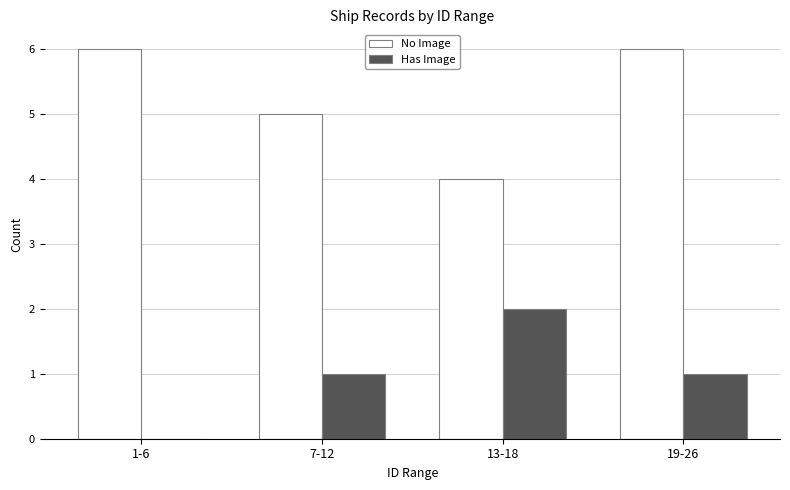

Reading left to right, extract all data points from this chart.

No Image: 1-6=6	7-12=5	13-18=4	19-26=6
Has Image: 1-6=0	7-12=1	13-18=2	19-26=1